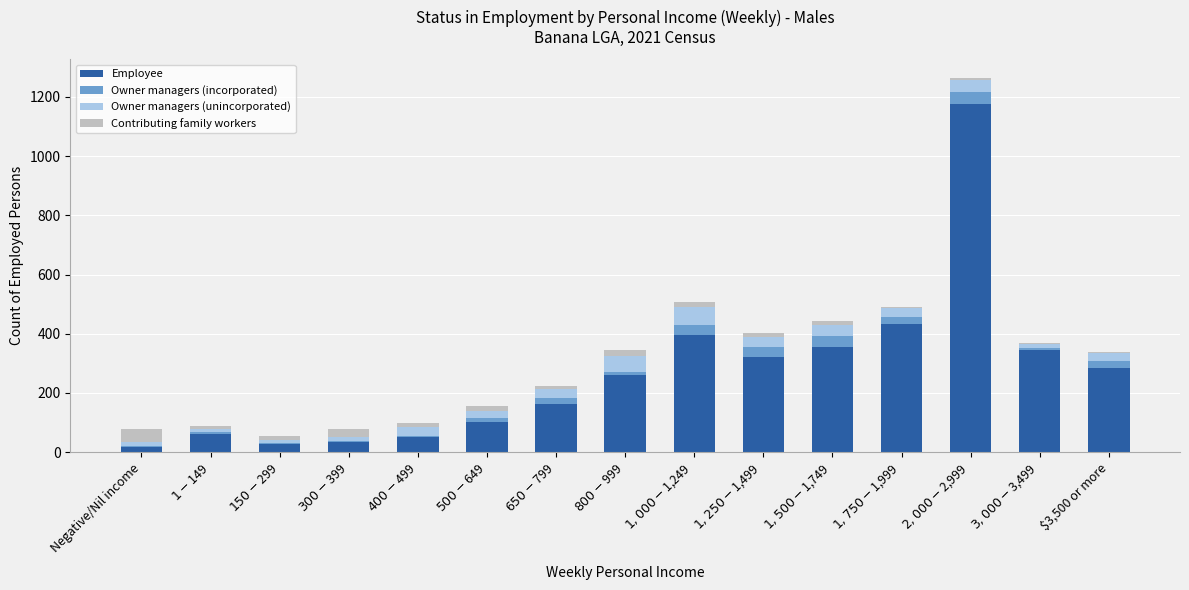

The Employee series shows 93 at $3,500 or more. True or false?

False